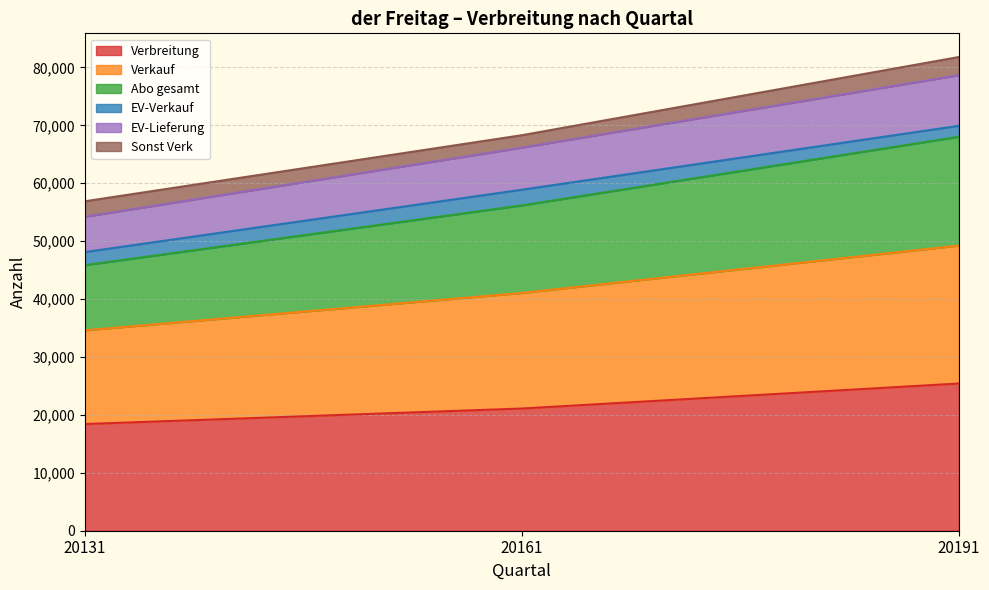

At which category is the sum across all series the highest?

20191